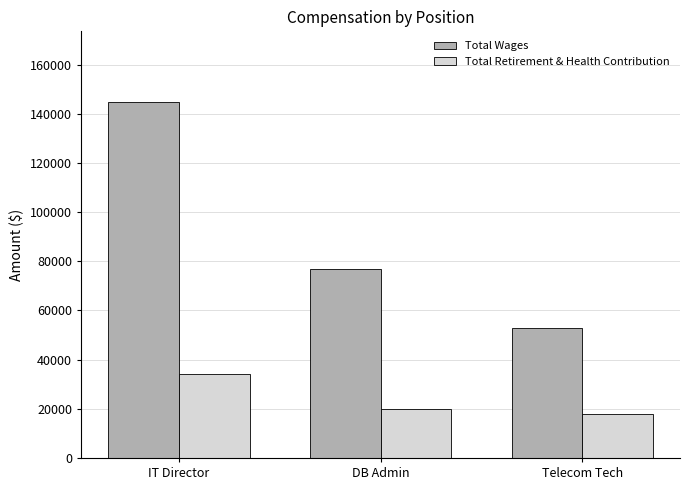

What is the label of the 2nd bar from the left?

DB Admin